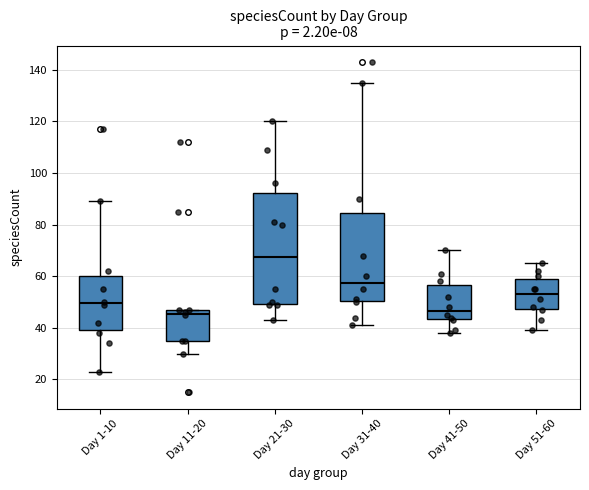

Which box is the tallest, from its lower edge to its upper edge?

Day 21-30